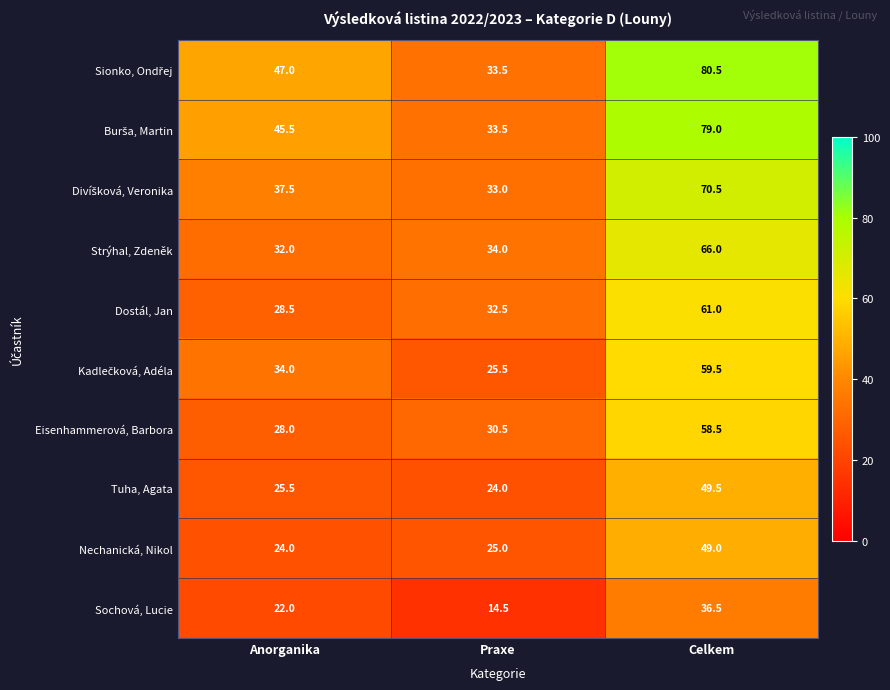

Which category has the highest value in the Strýhal, Zdeněk series?

Celkem